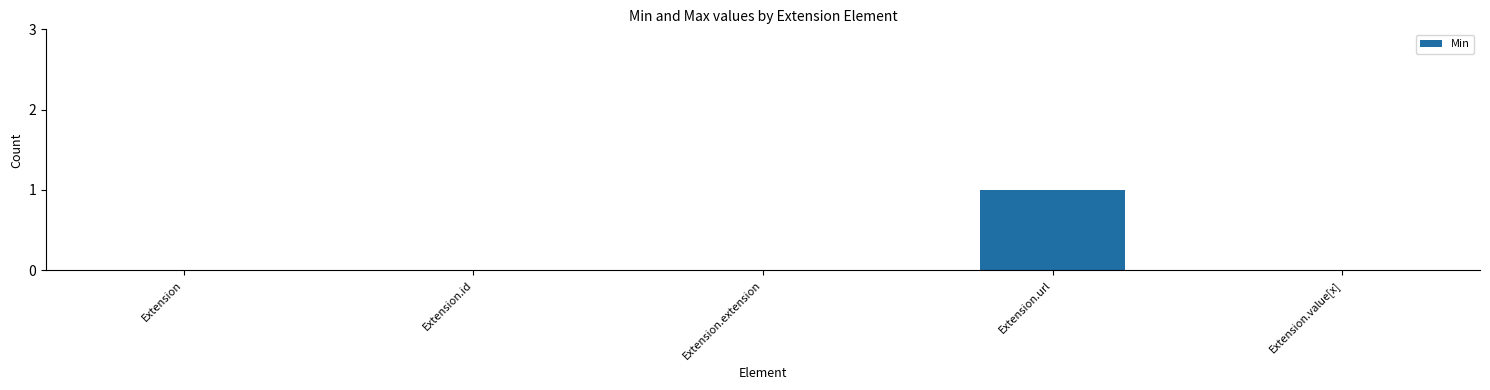

What is the sum of all values?

1